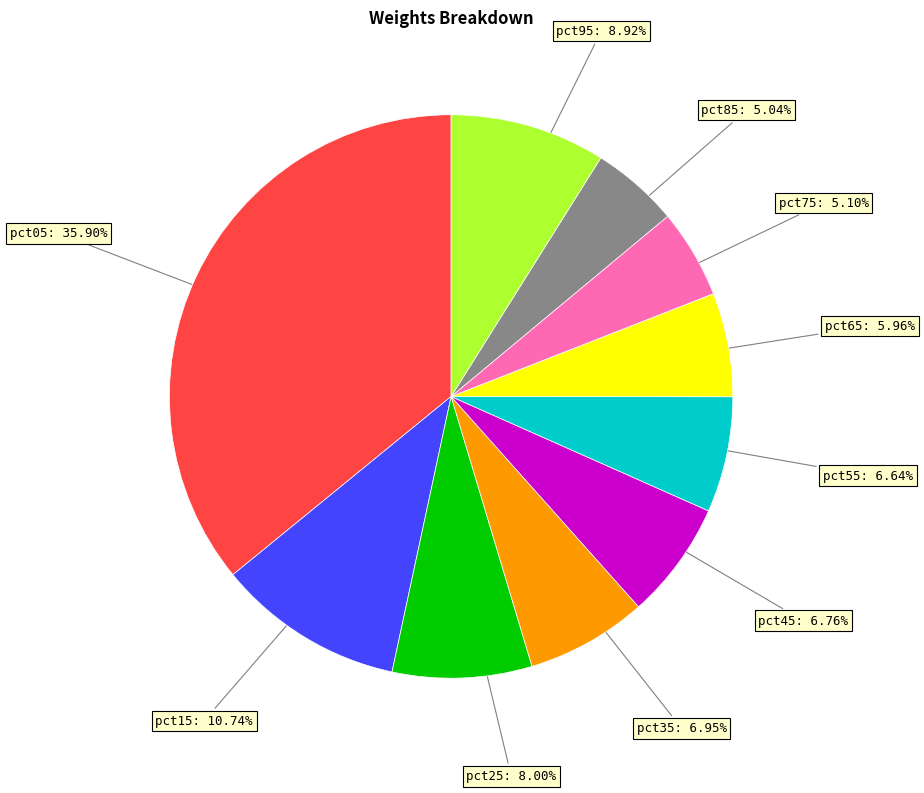

How many segments does this pie chart have?

10